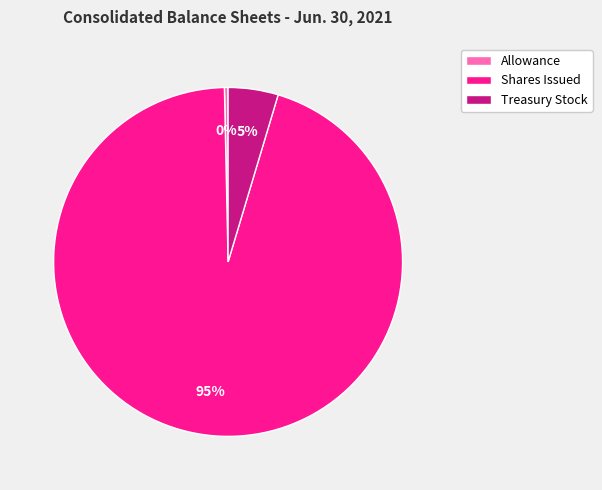

To the nearest percent, what percentage of the pie is Treasury Stock?

5%